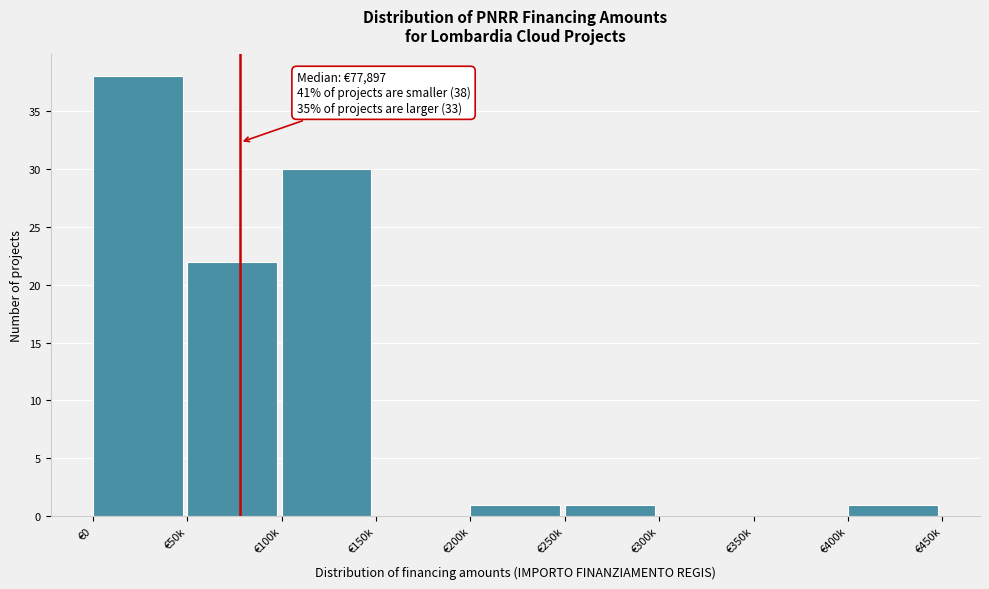

Reading left to right, extract all data points from this chart.

€0=38	€50k=22	€100k=30	€150k=0	€200k=1	€250k=1	€300k=0	€350k=0	€400k=1